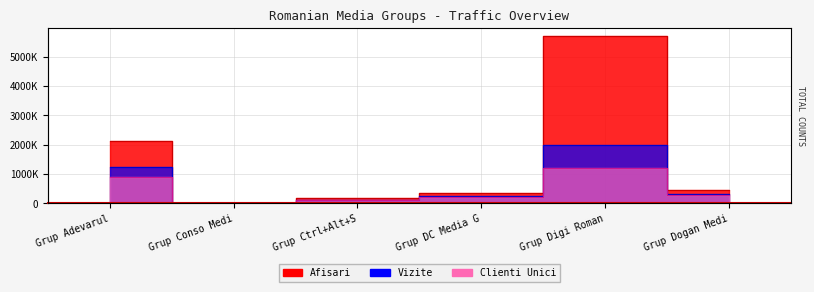

Between Grup DC Media G and Grup Digi Roman, which series saw the biggest shift?

Afisari